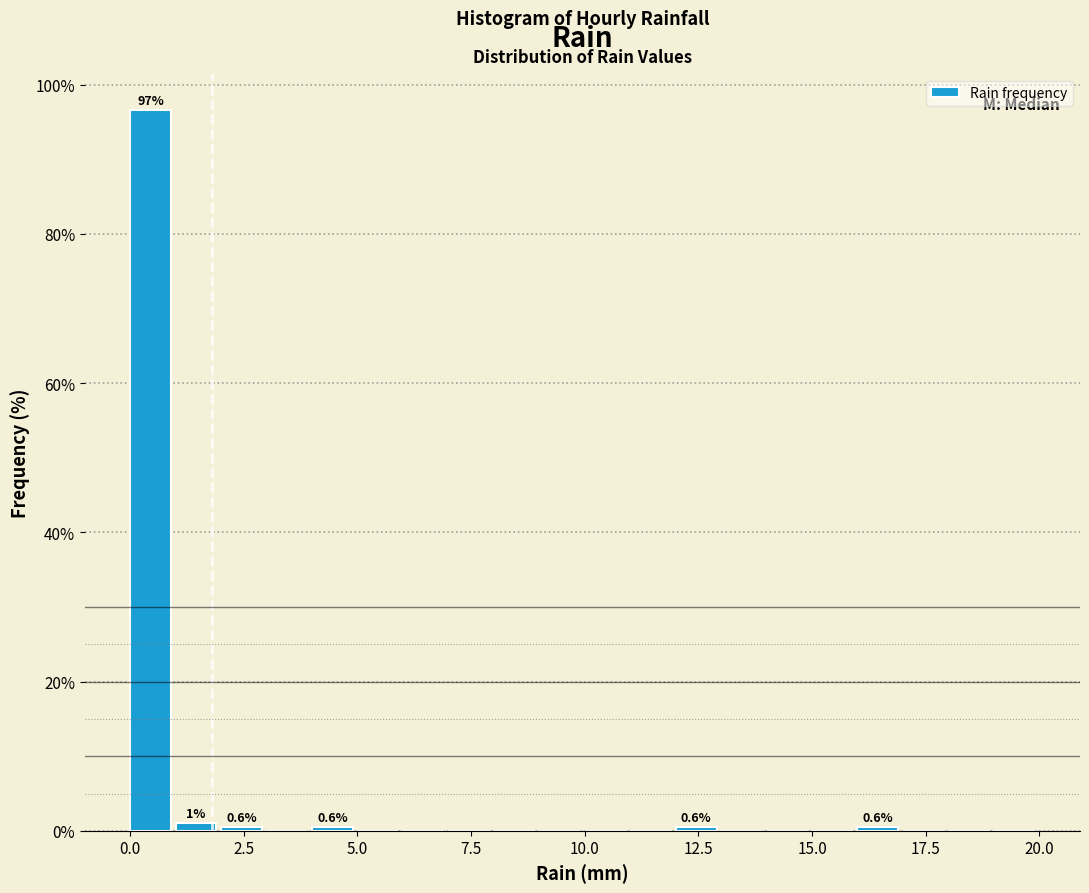

Read against the x-axis, roughly where is the centre of the tallest bar?

0.5